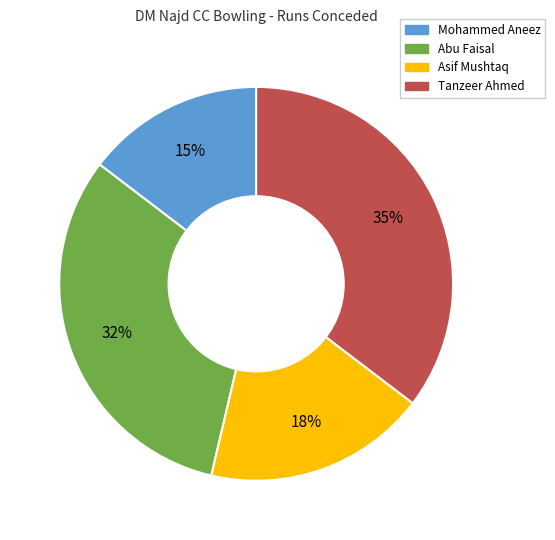

What is the ratio of the value at Asif Mushtaq to the value at Tanzeer Ahmed?

0.5